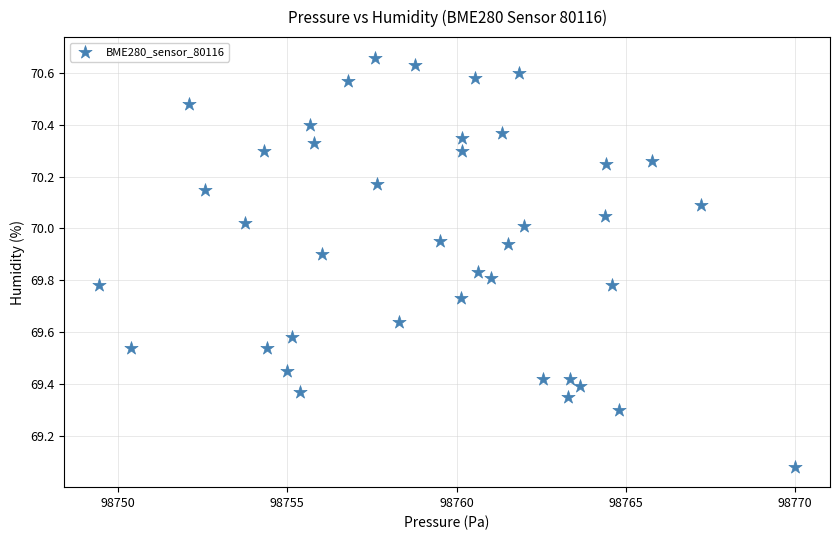

What is the range of Y values (max minus min)?

1.6